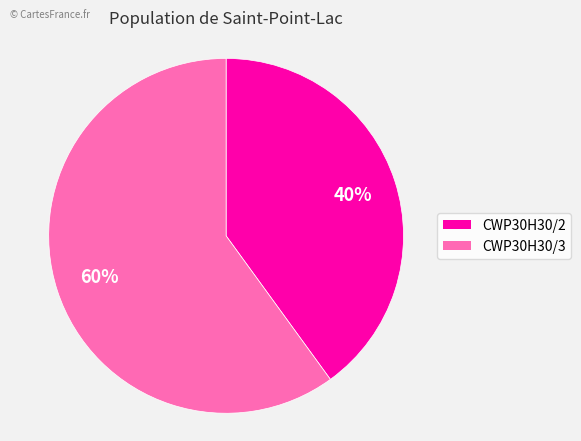

Which has a higher value, CWP30H30/2 or CWP30H30/3?

CWP30H30/3